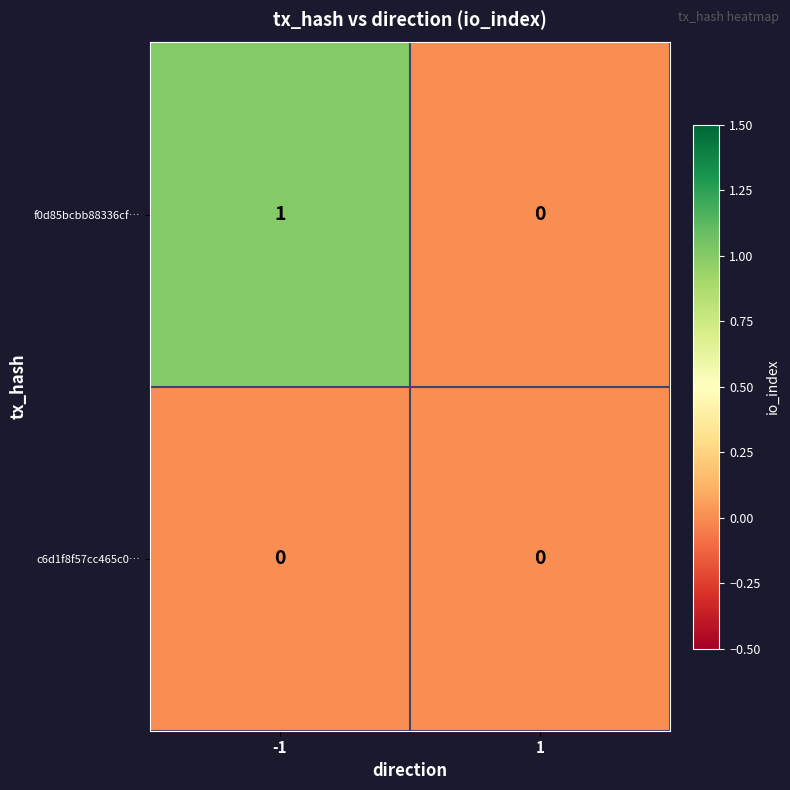

How many categories are shown in the chart?

2